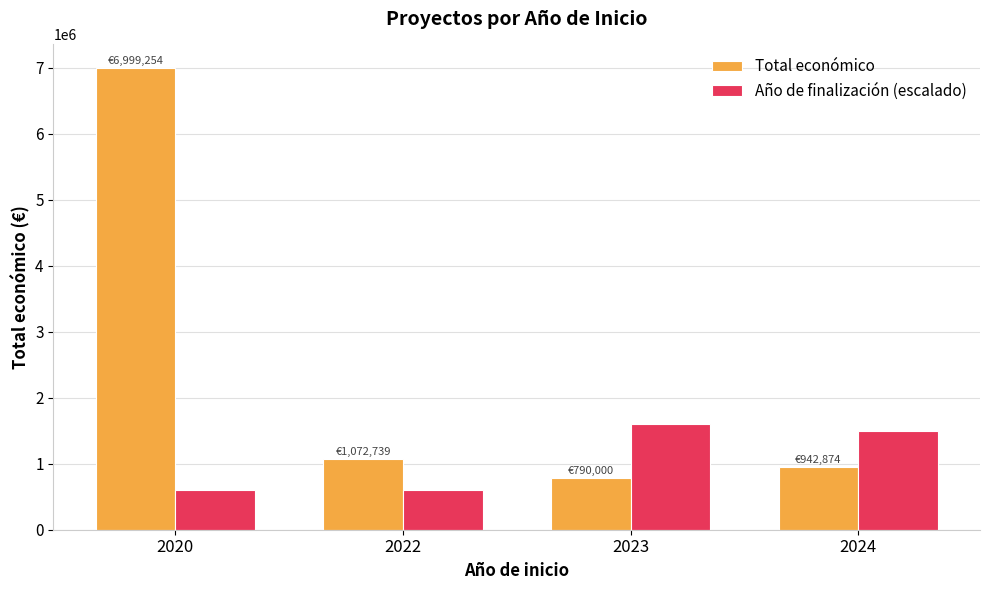

How many Año de finalización (escalado) values are between 600000 and 1600000?

4